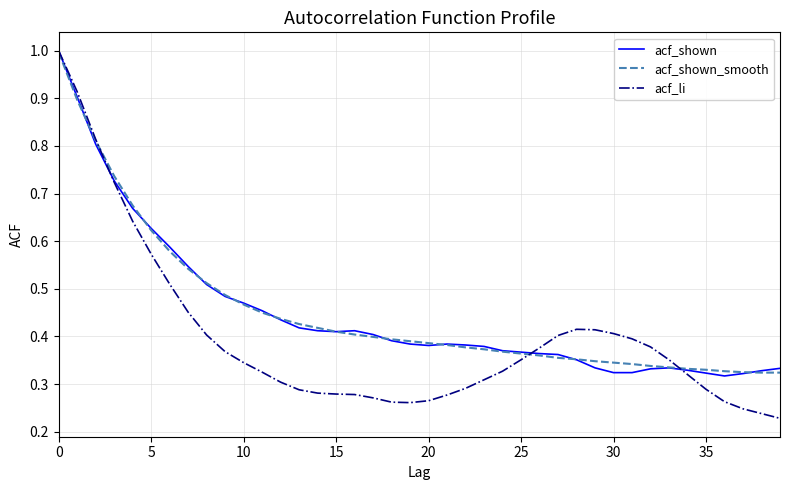

What is the maximum value shown in the chart?

1.0